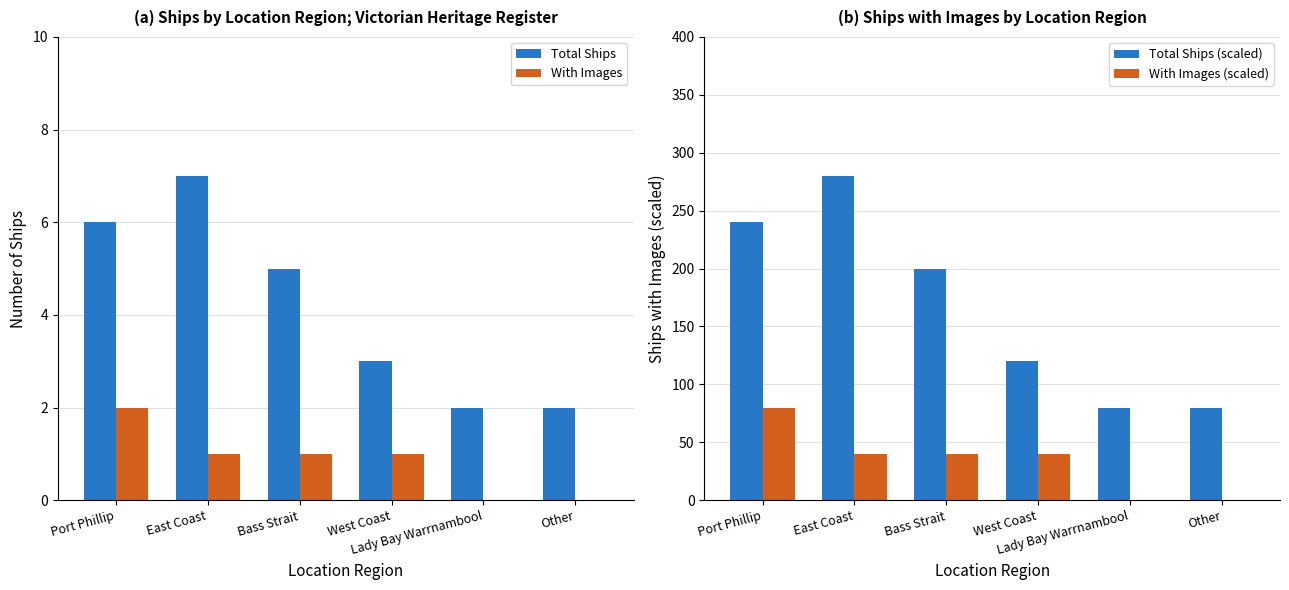

Read the Total Ships (scaled) value at East Coast, to the nearest 50.

300